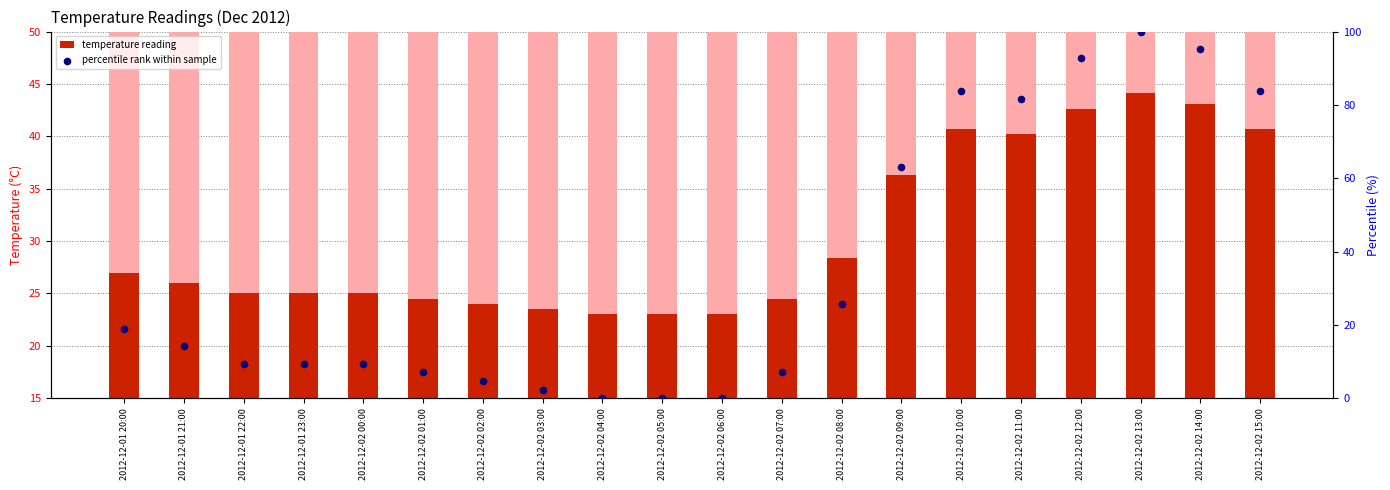

At how many categories does at least one series exceed 92?

3